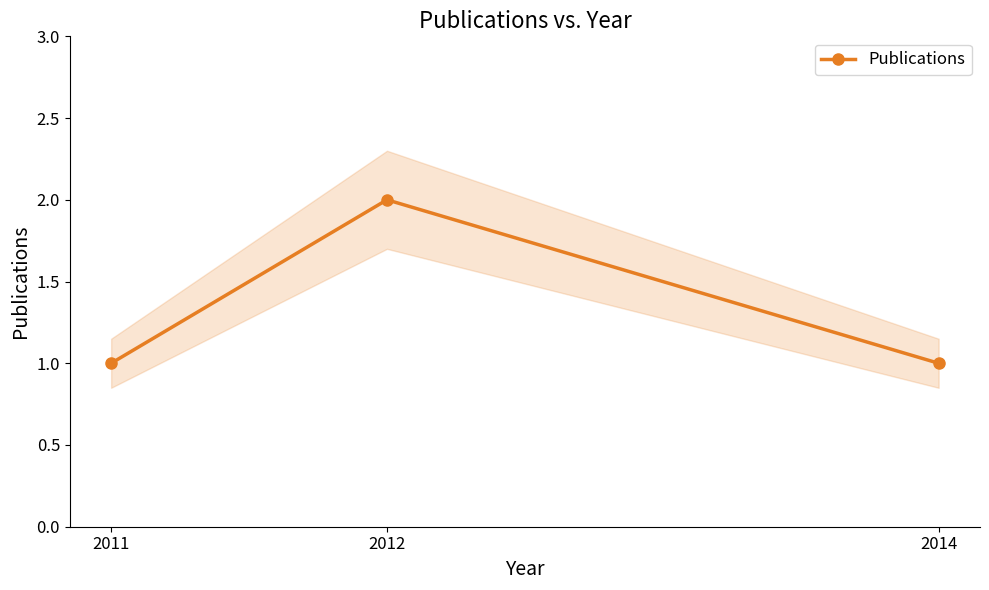

List the labels in order of value, smallest first.

2011, 2014, 2012